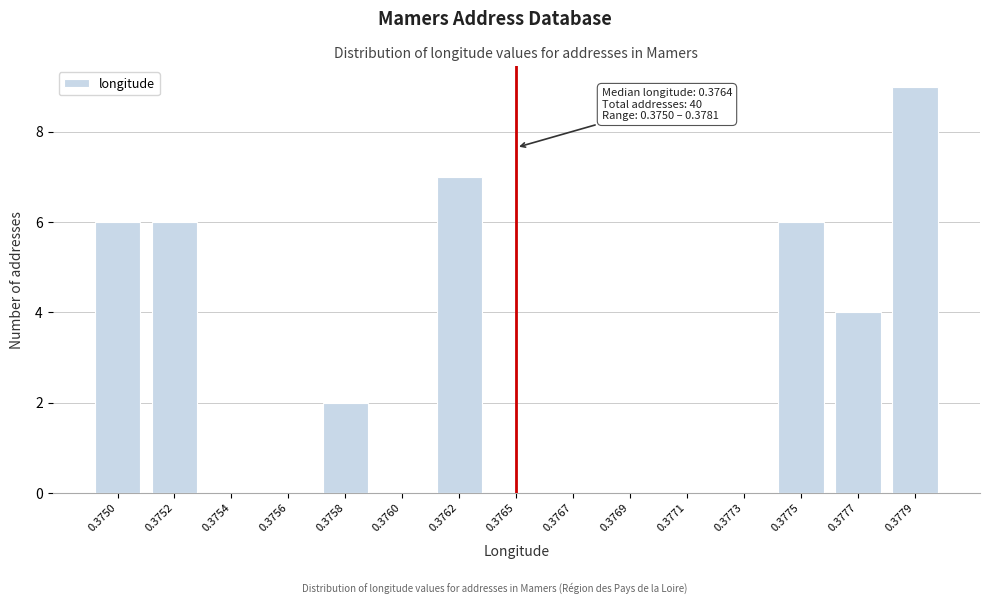

Reading right to left, what are all the values shown in this chart?

0.3779=9	0.3777=4	0.3775=6	0.3773=0	0.3771=0	0.3769=0	0.3767=0	0.3765=0	0.3762=7	0.3760=0	0.3758=2	0.3756=0	0.3754=0	0.3752=6	0.3750=6